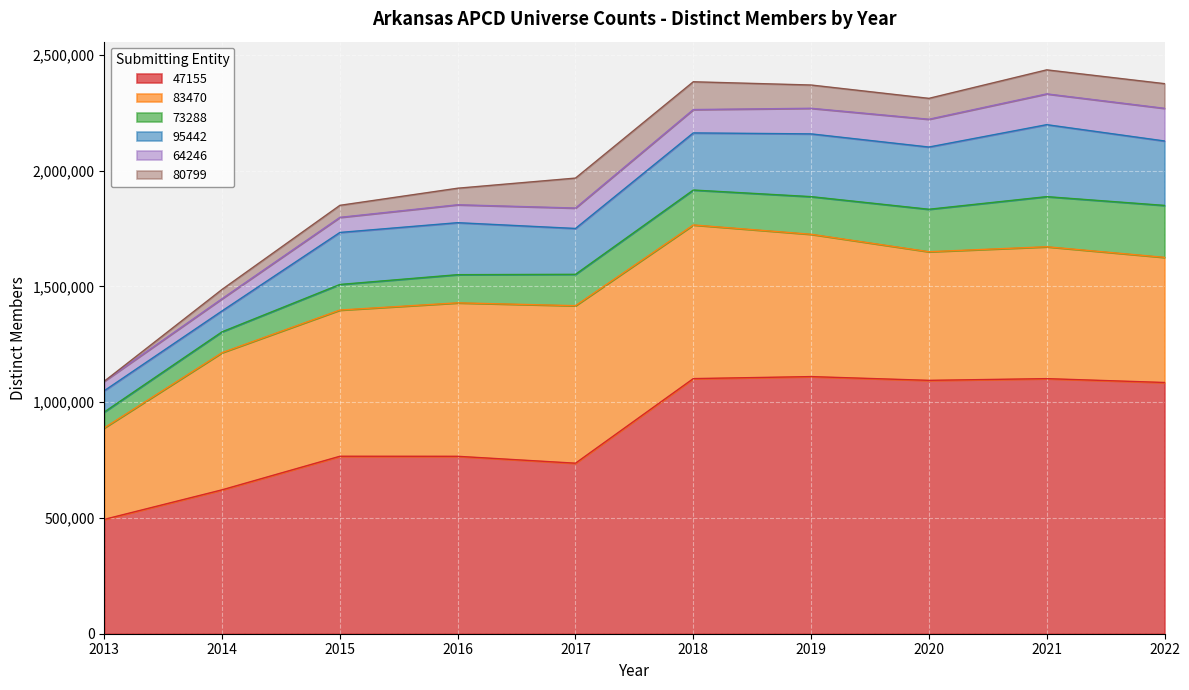

Which series has the largest range (max minus min)?

47155